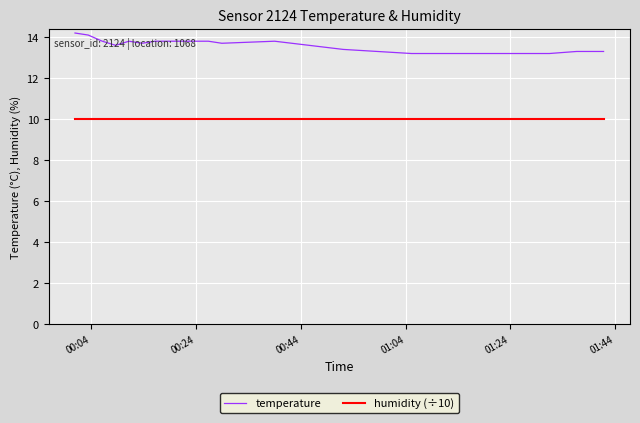

Reading left to right, extract all data points from this chart.

temperature: 14.2	14.1	13.8	13.6	13.8	13.7	13.8	13.8	13.8	13.8	13.8	13.7	13.8	13.4	13.2	13.2	13.2	13.3	13.3	13.3
humidity (÷10): 10.0	10.0	10.0	10.0	10.0	10.0	10.0	10.0	10.0	10.0	10.0	10.0	10.0	10.0	10.0	10.0	10.0	10.0	10.0	10.0